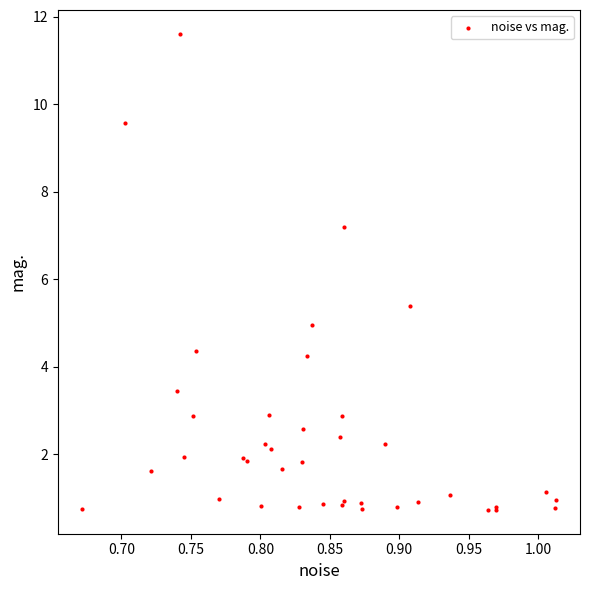

What Y value in the scatter plot is closest to 6?

5.4